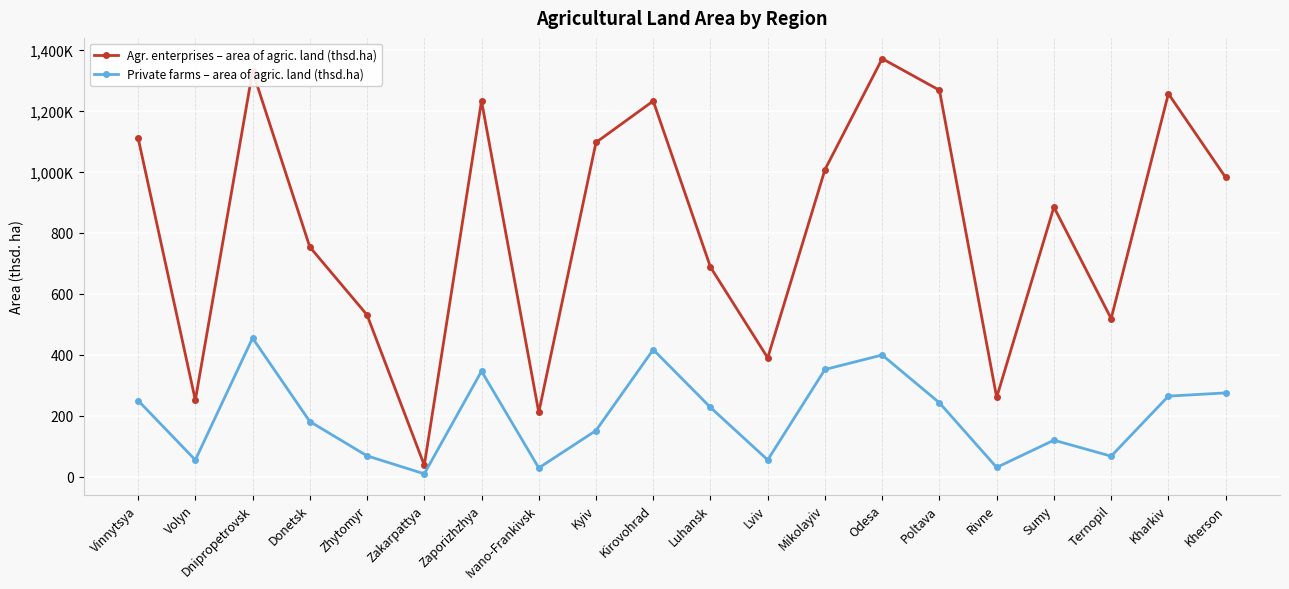

What is the value of the Private farms – area of agric. land (thsd.ha) point at the 10th from the left?

417.3